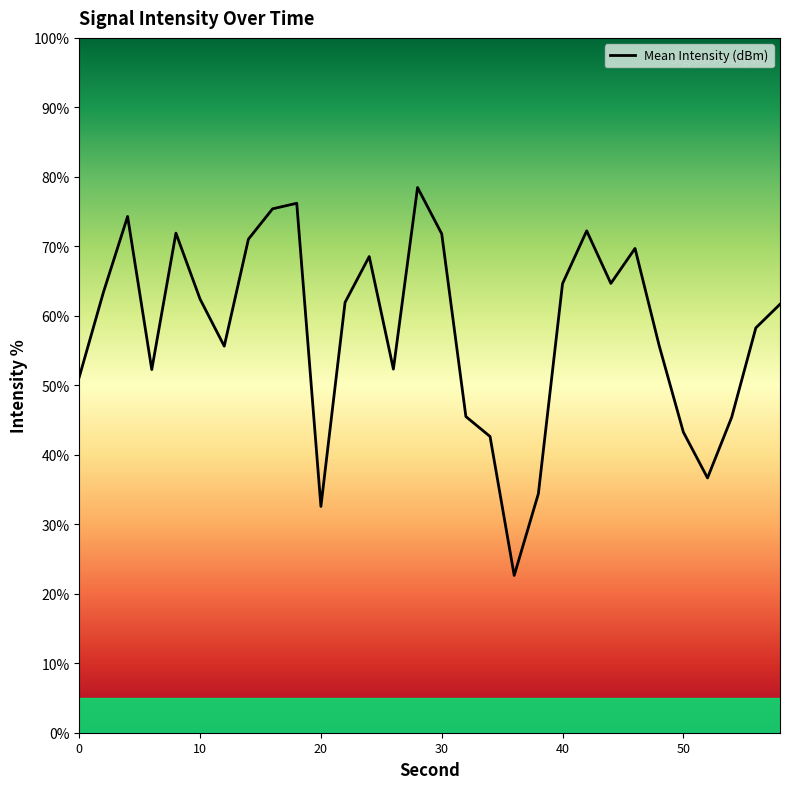

What is the smallest value displayed?

22.6